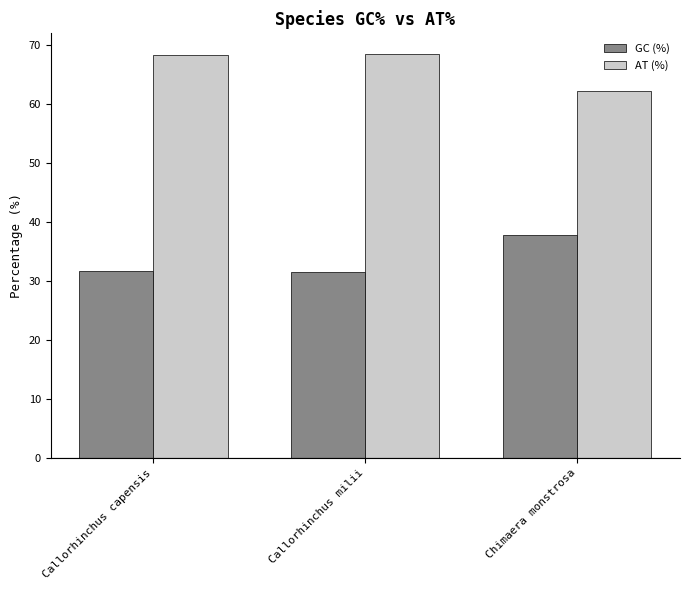

Rank the series by their average value, from highest to lowest.

AT (%), GC (%)